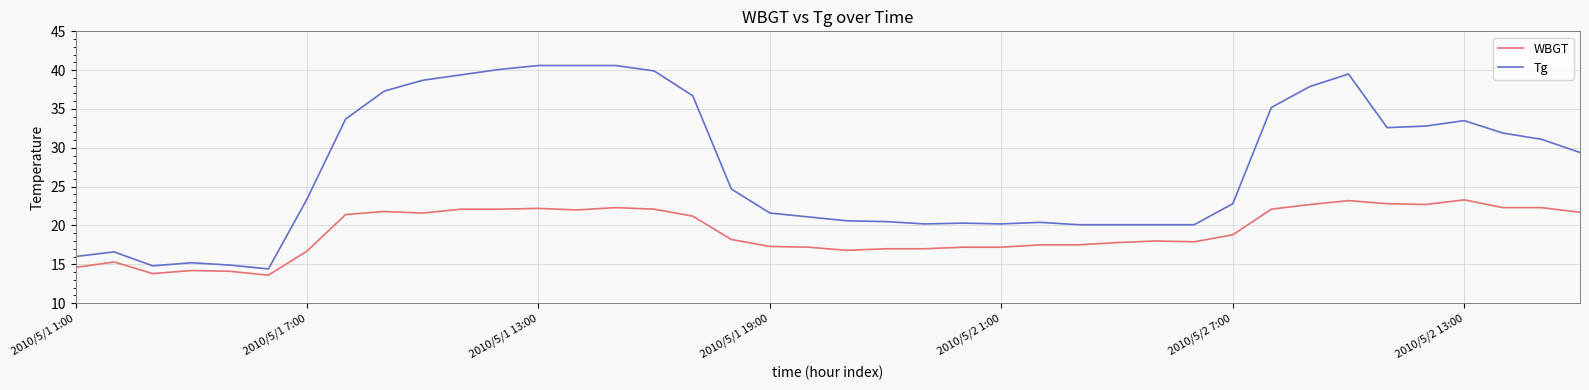

What is the smallest value displayed?

13.6